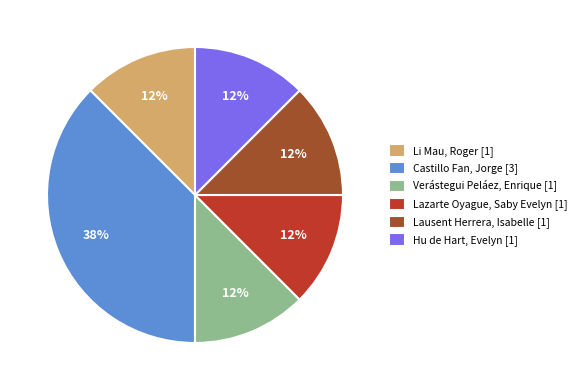

Do Hu de Hart, Evelyn [1] and Lausent Herrera, Isabelle [1] together represent more than half of the pie?

No